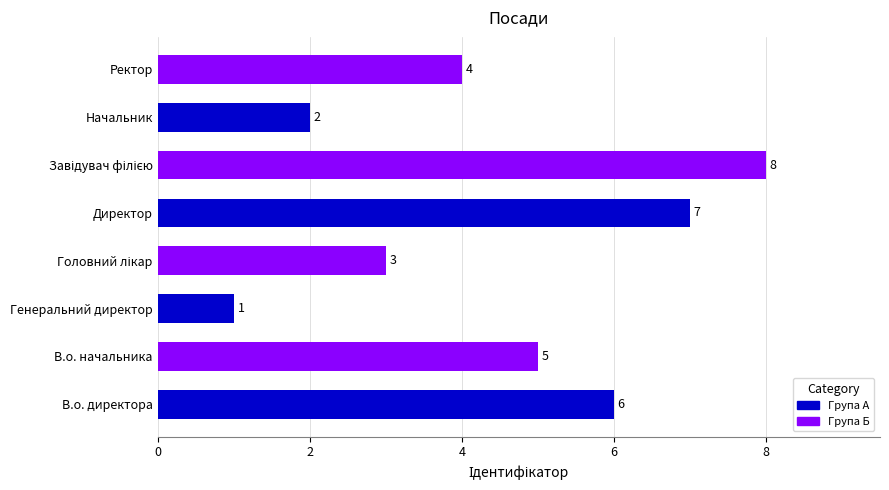

Are the bars horizontal?

Yes